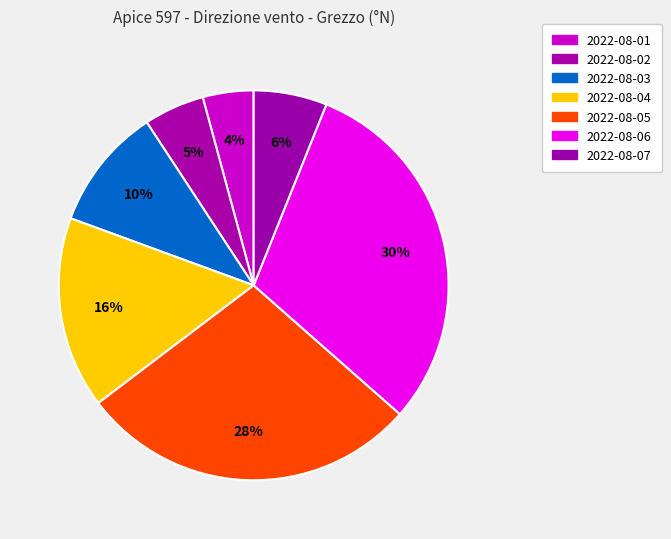

How many slices are in this pie chart?

7